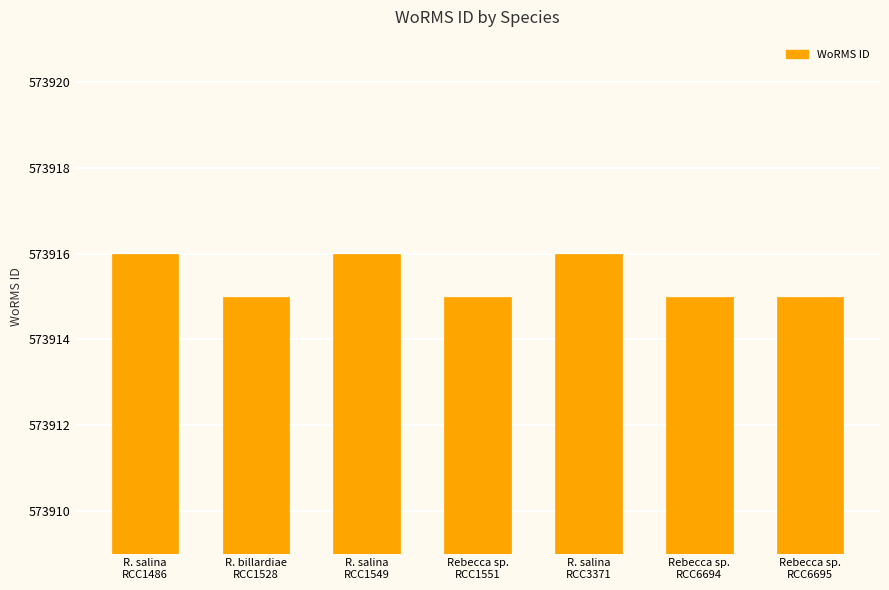

What is the average value?

573915